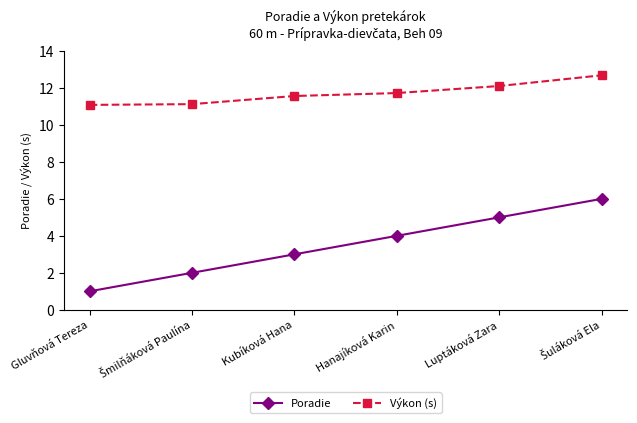

True or false: Výkon (s) has a value of 11.1 at Gluvňová Tereza.

True